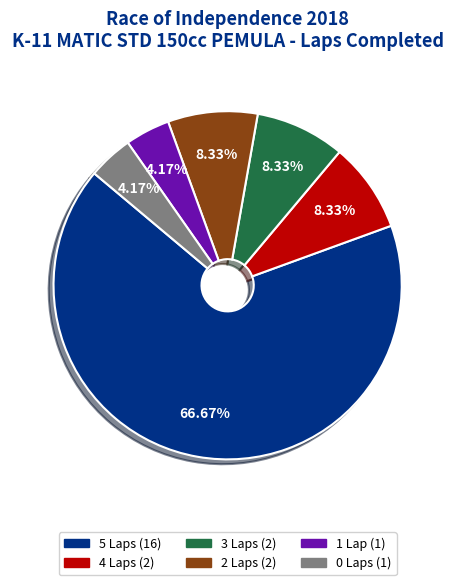

Does any single category account for the majority?

Yes